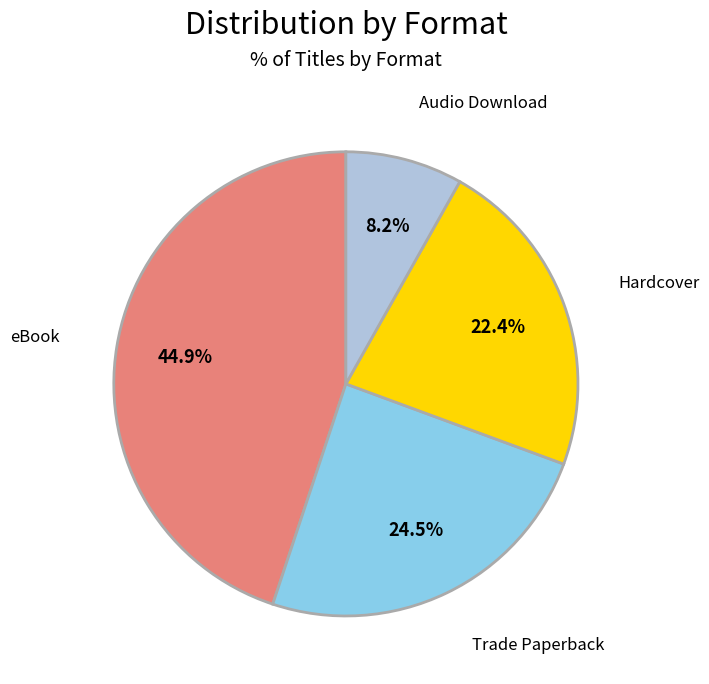

Is it true that Hardcover is 22% of the pie?

True